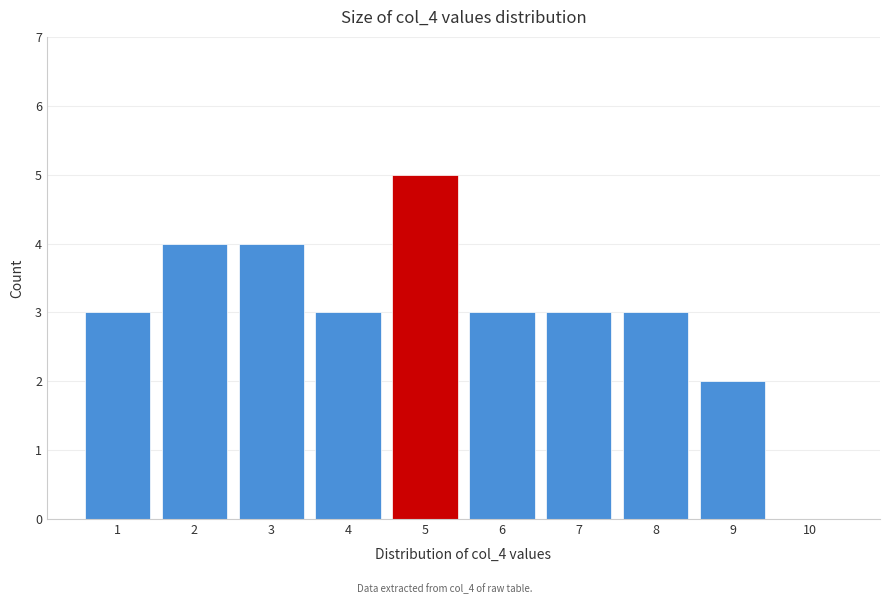

Reading left to right, extract all data points from this chart.

1=3	2=4	3=4	4=3	5=5	6=3	7=3	8=3	9=2	10=0